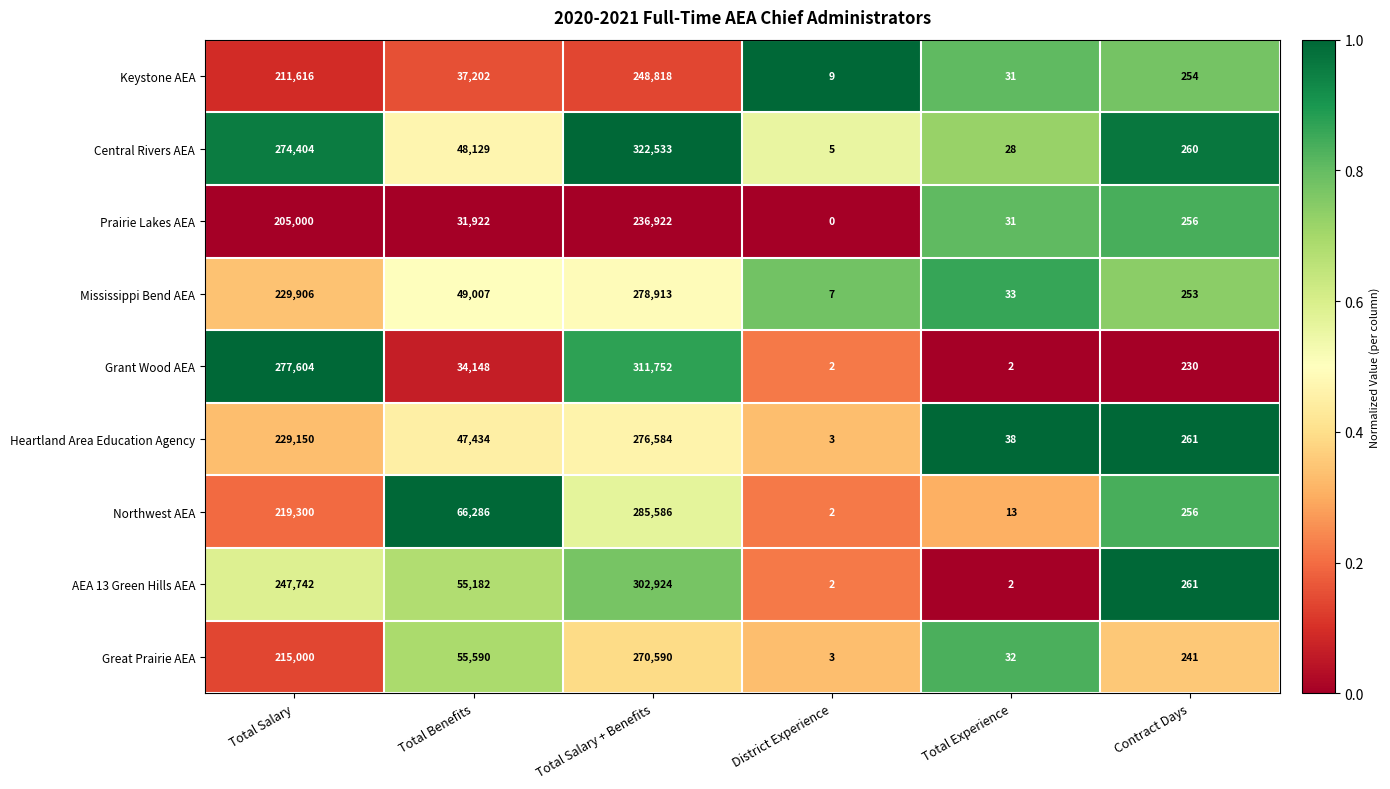

True or false: Central Rivers AEA has a value of 260 at Contract Days.

True